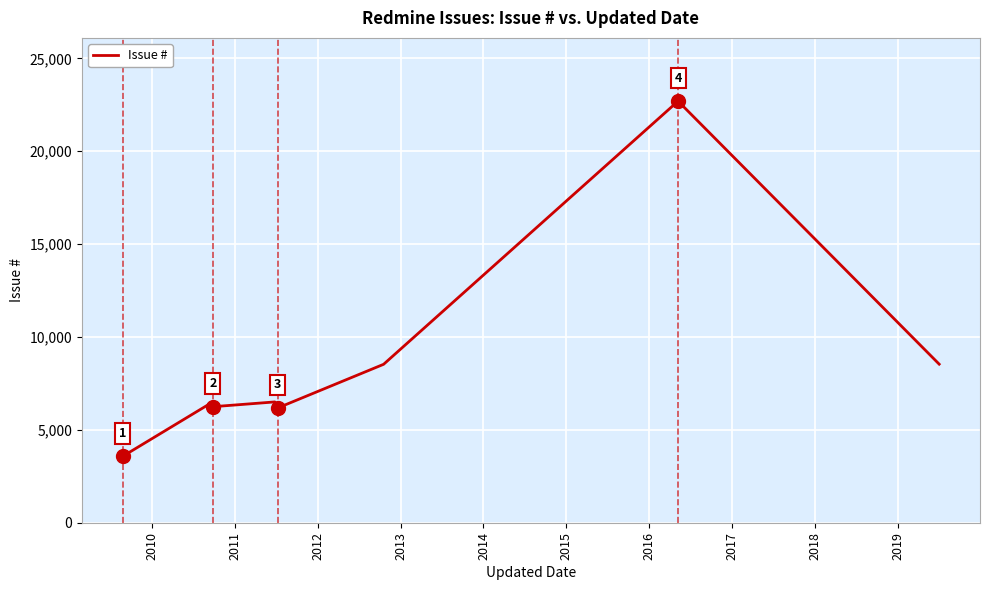

What is the average value?

9771